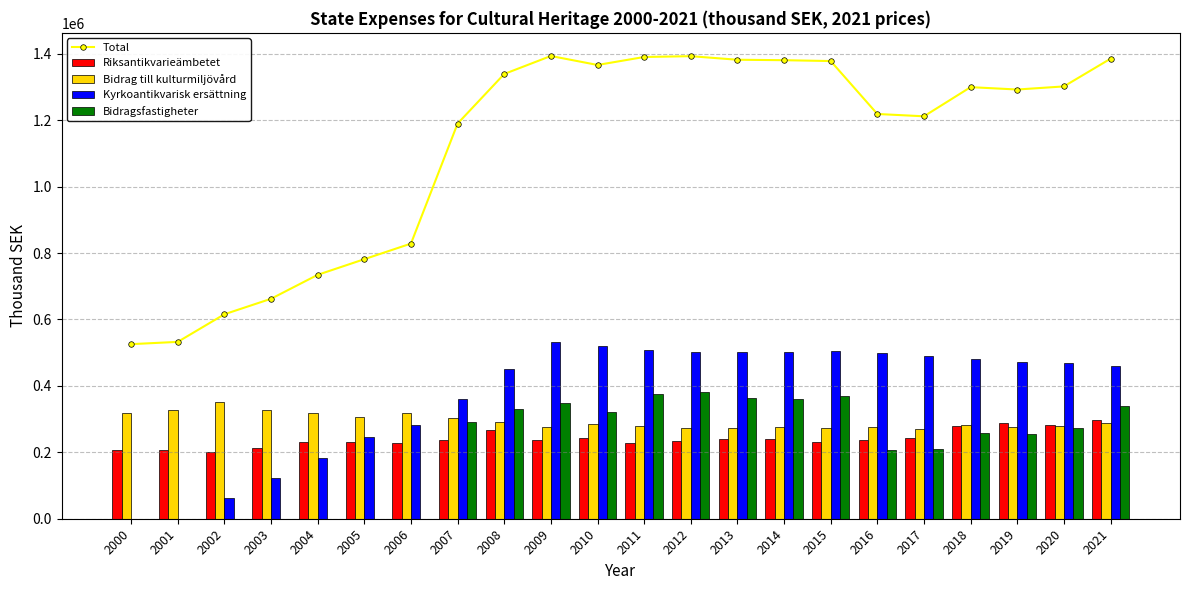

Is it true that Bidragsfastigheter equals 66101.5 at 2016?

False